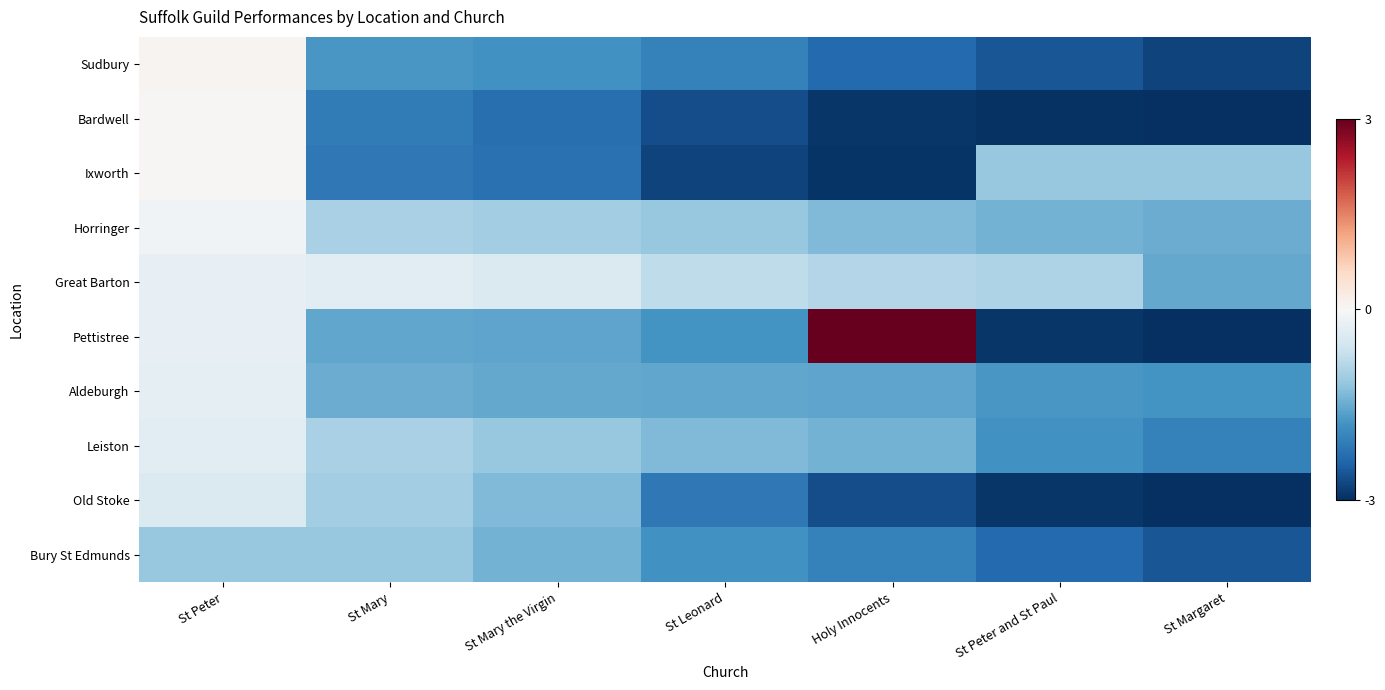

What is the difference between the highest and lowest values at St Peter?

1.2